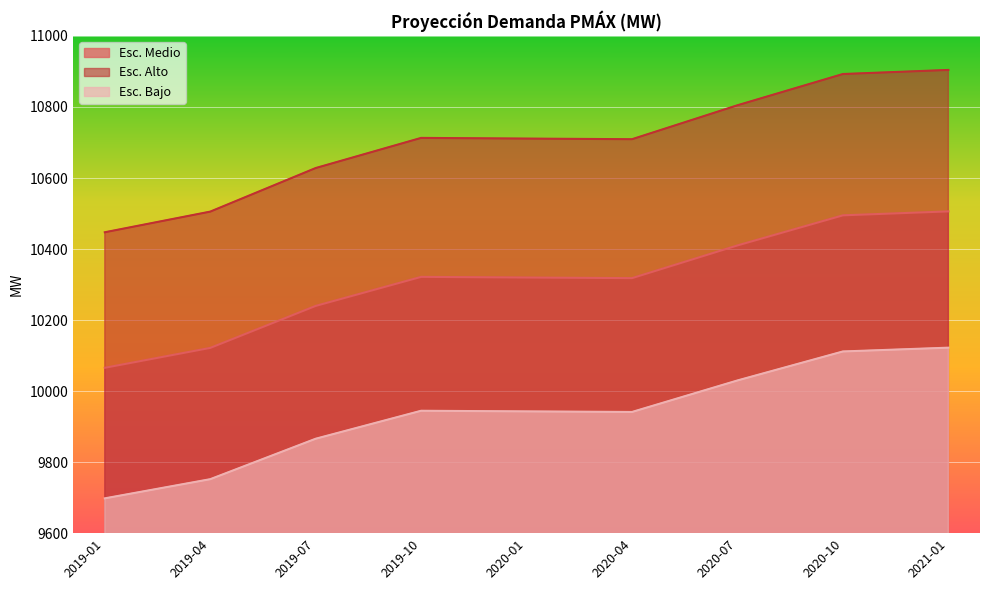

Is it true that Esc. Bajo equals 10111.6 at 2020-10?

True